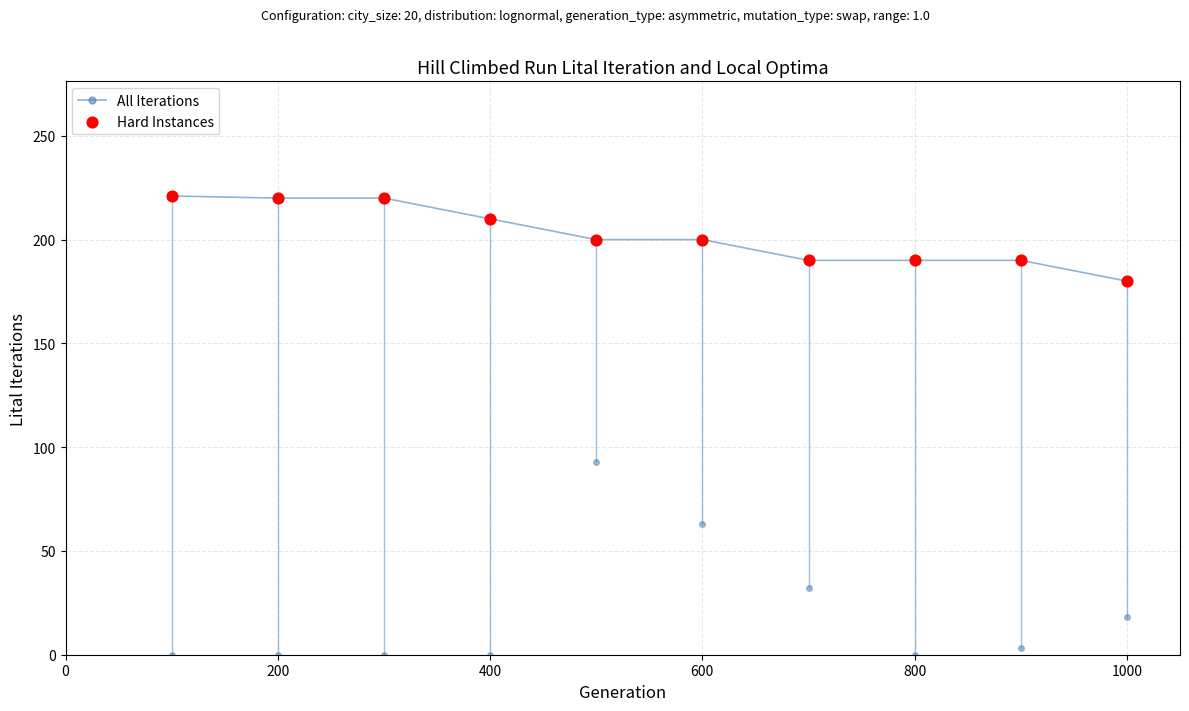

Is the value of All Iterations at 9 greater than the value of Hard Instances at 0?

No